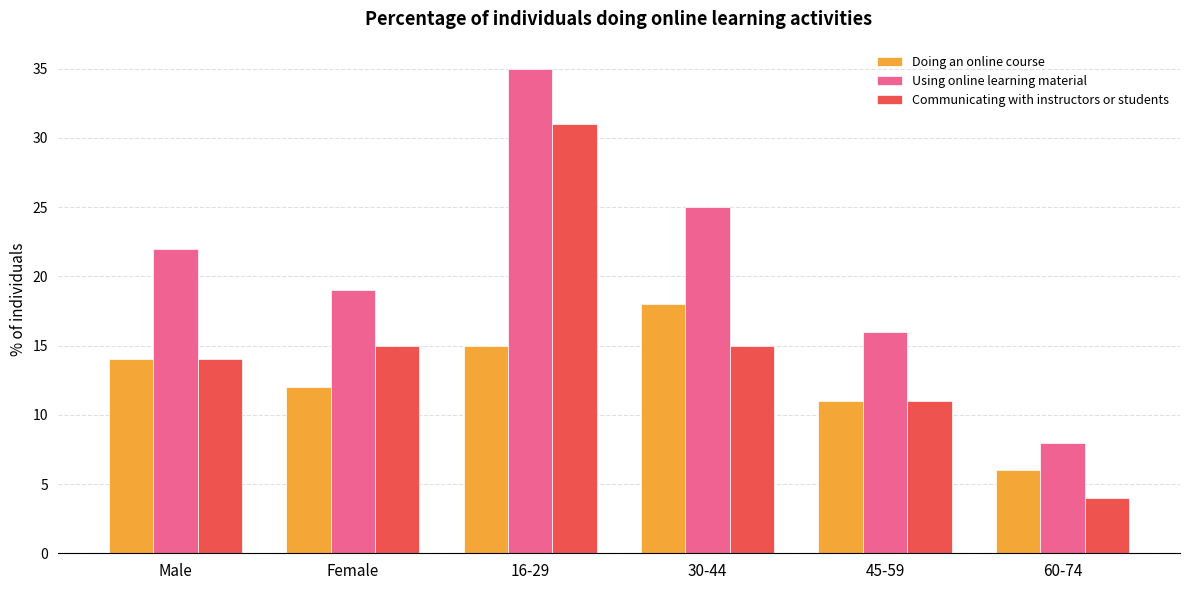

What is the difference between the Using online learning material values at 45-59 and 60-74?

8